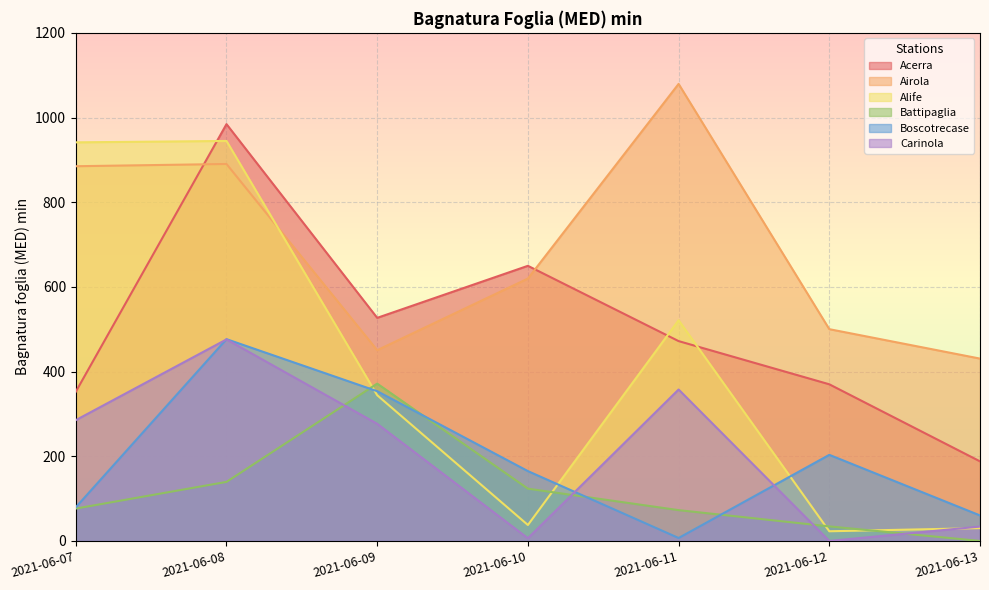

How many categories are shown in the chart?

7